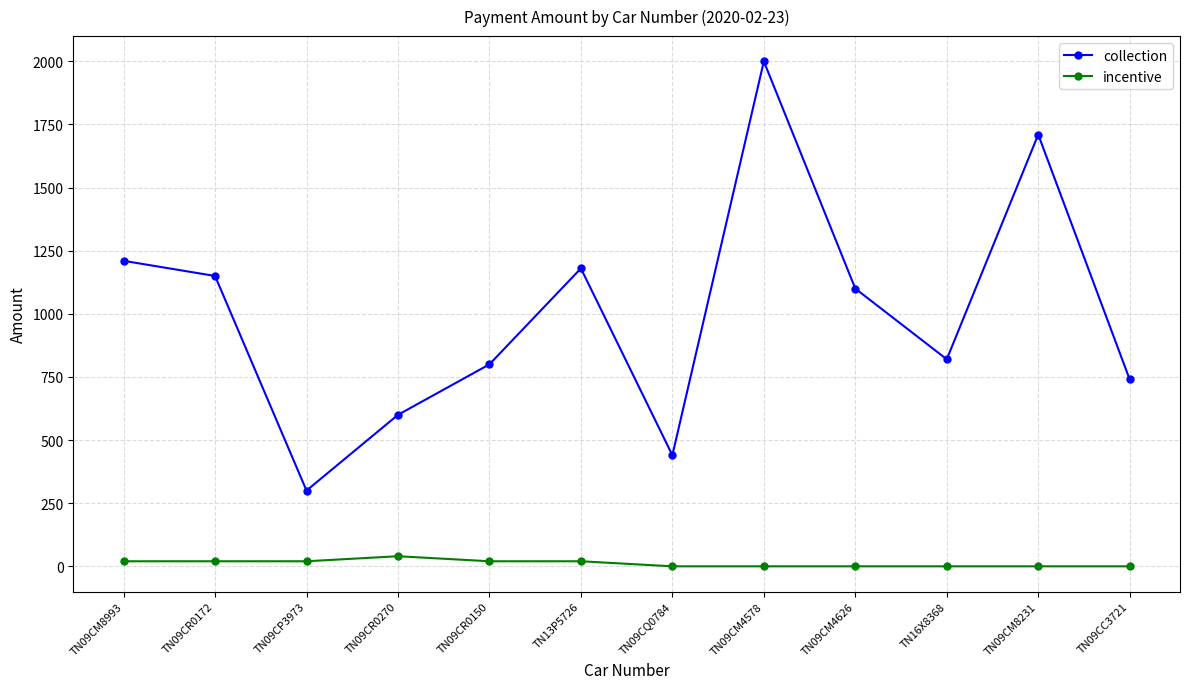

What is the sum of all incentive values?

140